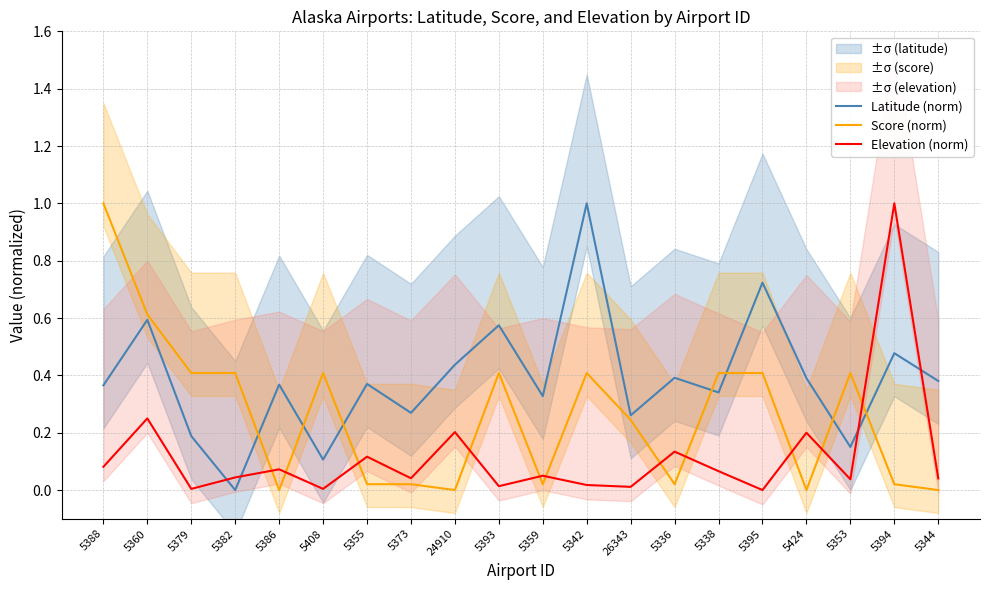

Reading right to left, what are all the values shown in this chart?

Latitude (norm): 5344=0.4	5394=0.5	5353=0.2	5424=0.4	5395=0.7	5338=0.3	5336=0.4	26343=0.3	5342=1.0	5359=0.3	5393=0.6	24910=0.4	5373=0.3	5355=0.4	5408=0.1	5386=0.4	5382=0.0	5379=0.2	5360=0.6	5388=0.4
Score (norm): 5344=0.0	5394=0.0	5353=0.4	5424=0.0	5395=0.4	5338=0.4	5336=0.0	26343=0.2	5342=0.4	5359=0.0	5393=0.4	24910=0.0	5373=0.0	5355=0.0	5408=0.4	5386=0.0	5382=0.4	5379=0.4	5360=0.6	5388=1.0
Elevation (norm): 5344=0.0	5394=1.0	5353=0.0	5424=0.2	5395=0.0	5338=0.1	5336=0.1	26343=0.0	5342=0.0	5359=0.0	5393=0.0	24910=0.2	5373=0.0	5355=0.1	5408=0.0	5386=0.1	5382=0.0	5379=0.0	5360=0.2	5388=0.1